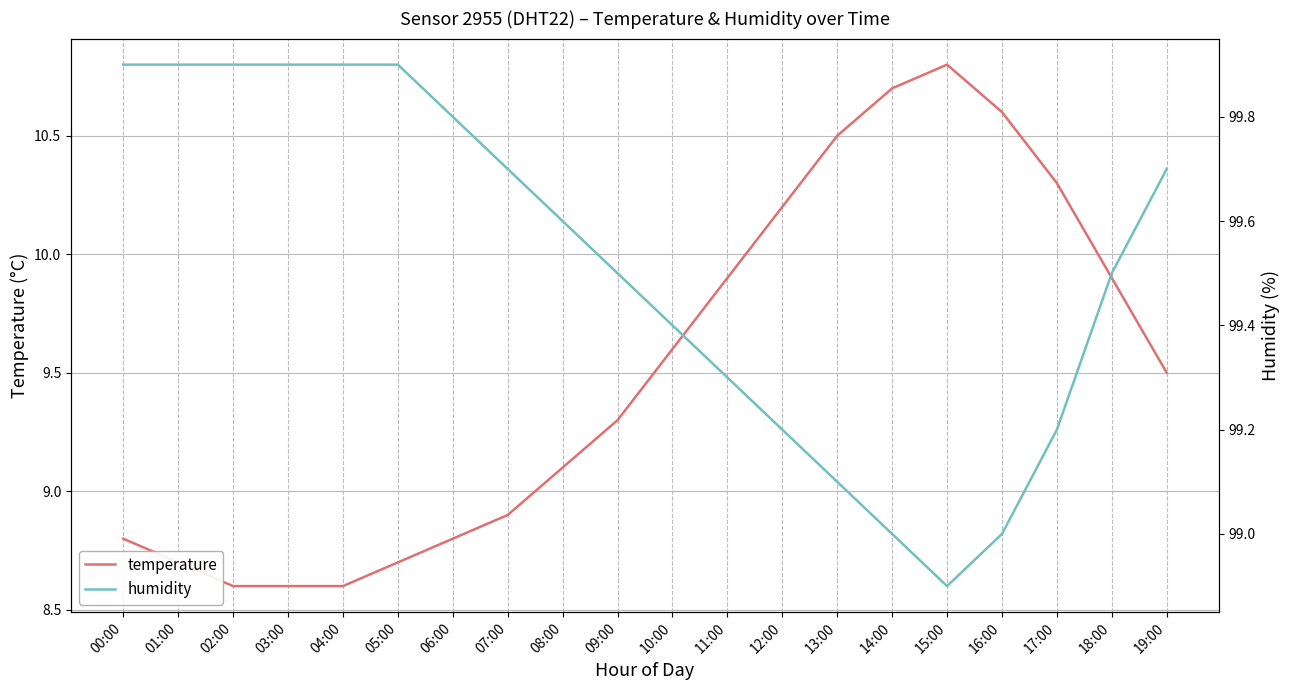

The temperature series shows 8.7 at 01:00. True or false?

True